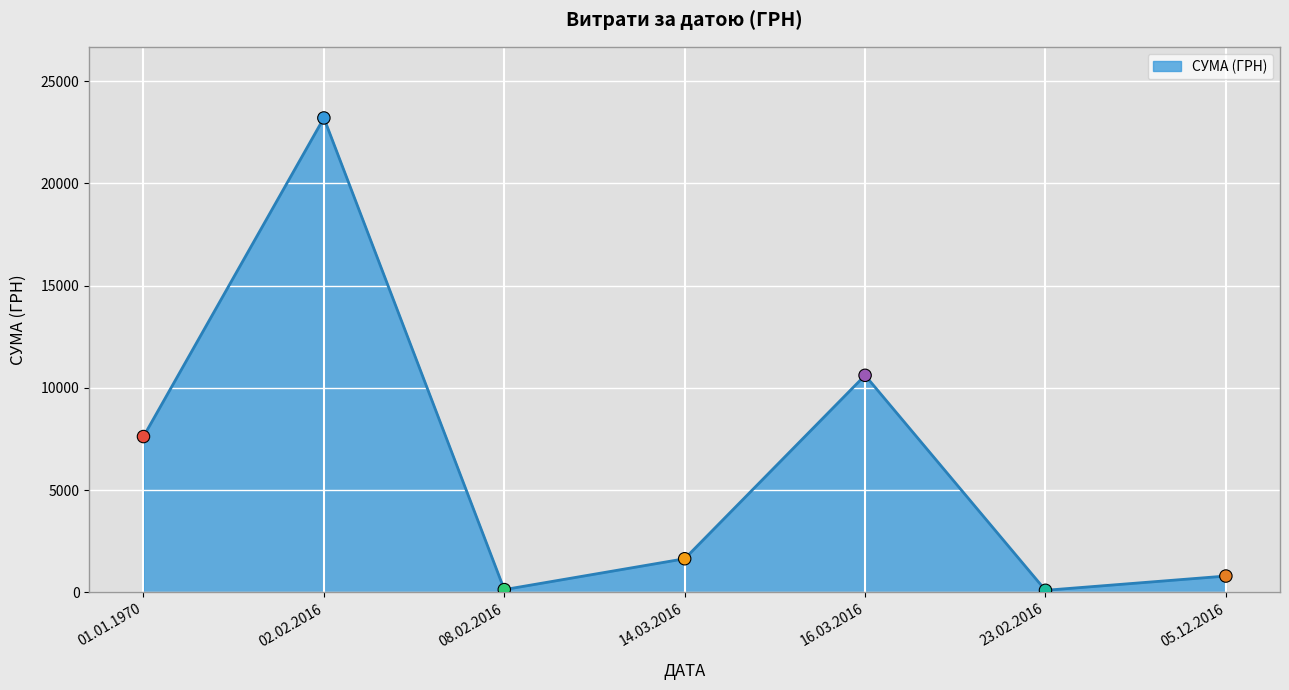

Which has a higher value, 14.03.2016 or 05.12.2016?

14.03.2016